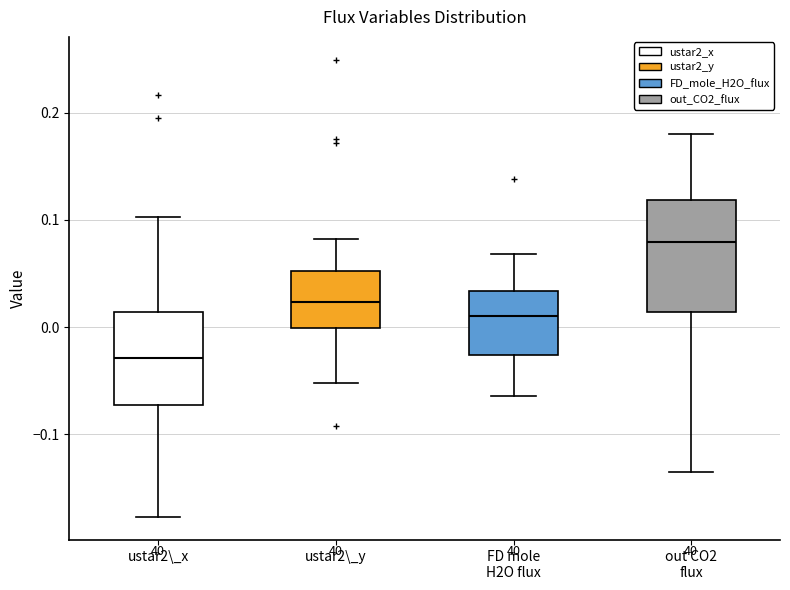

Where does the lower whisker of the box for ustar2\_y end on the y-axis? The values are not printed on the chart, so give them approximately, as read against the axis.

-0.05